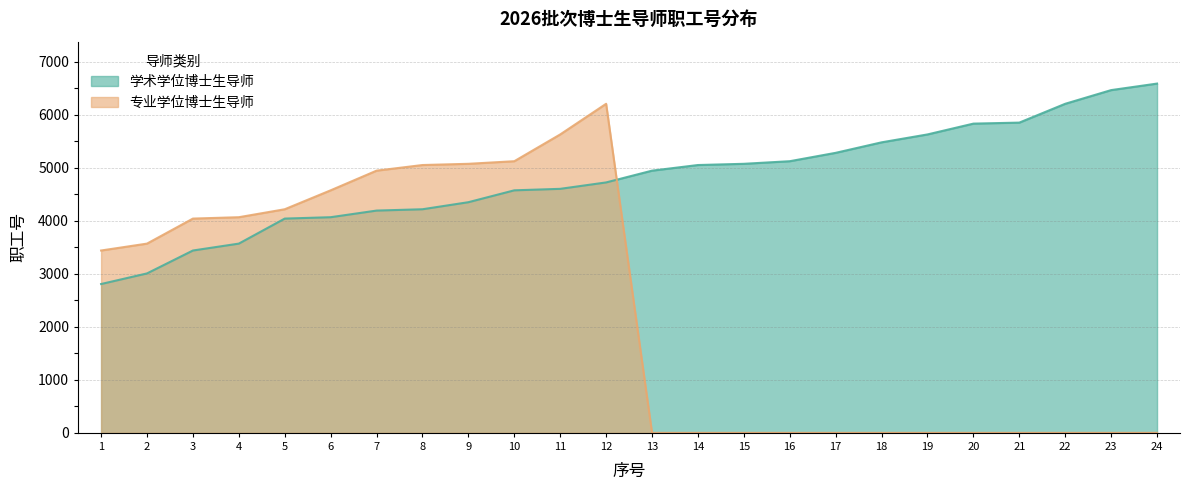

What is the average value of the 专业学位博士生导师 series?

2331